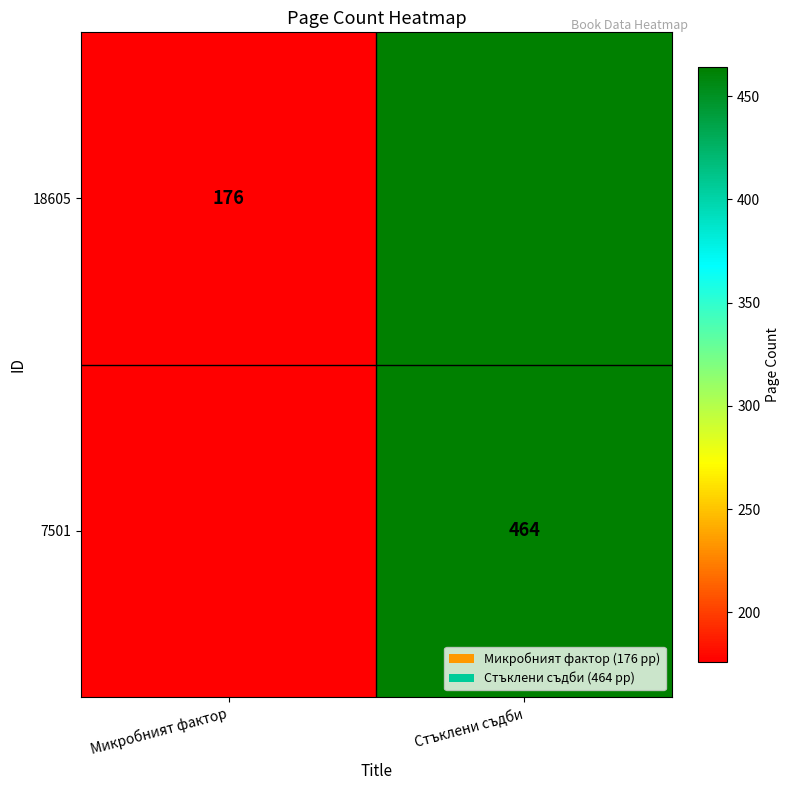

True or false: 18605 has a value of 176 at Микробният фактор.

True